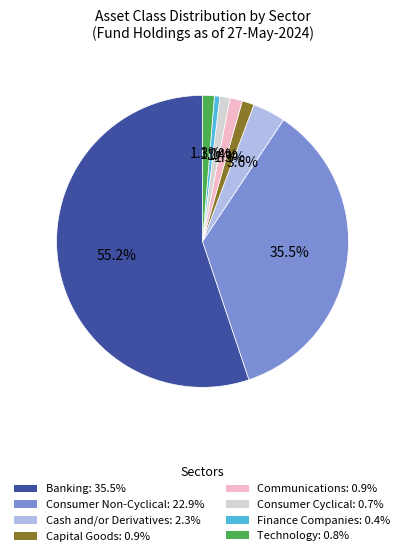

What percentage do Cash and/or Derivatives and Consumer Non-Cyclical together represent?

39.1%